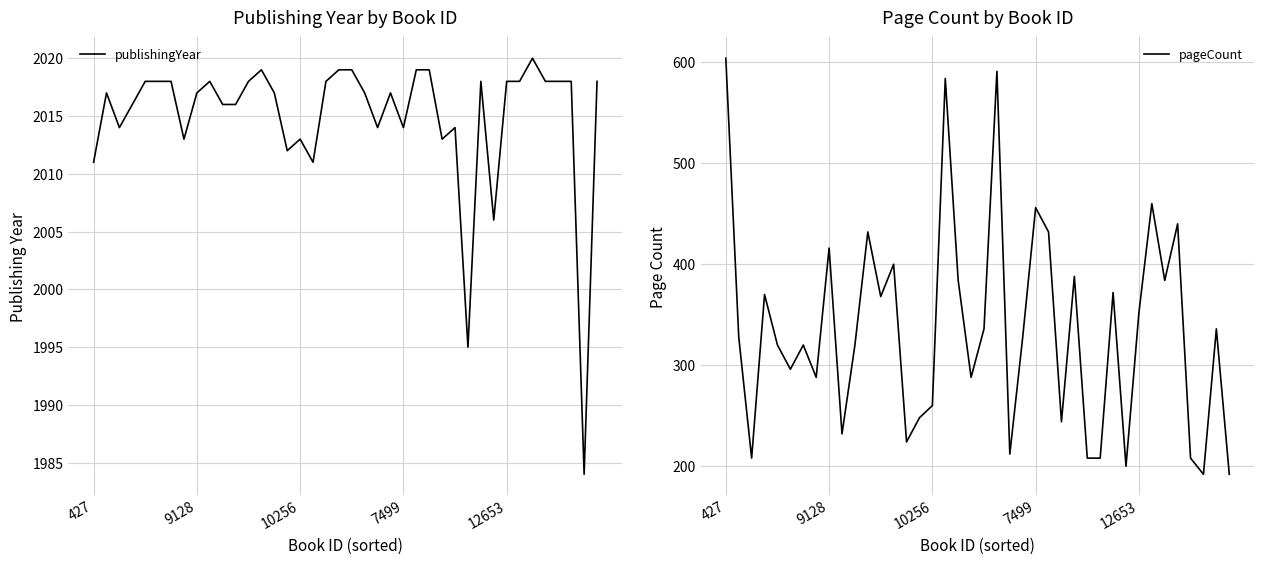

True or false: publishingYear and pageCount cross at least once.

False